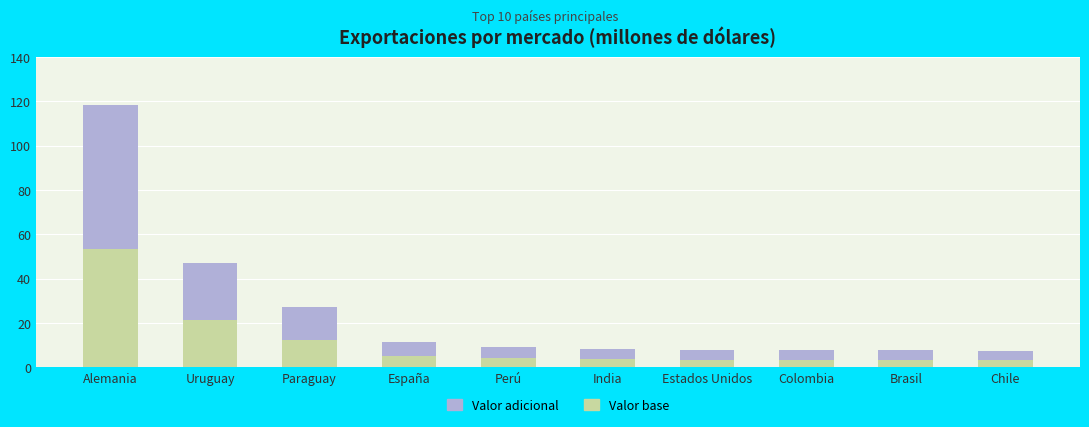

At which category is the sum across all series the highest?

Alemania